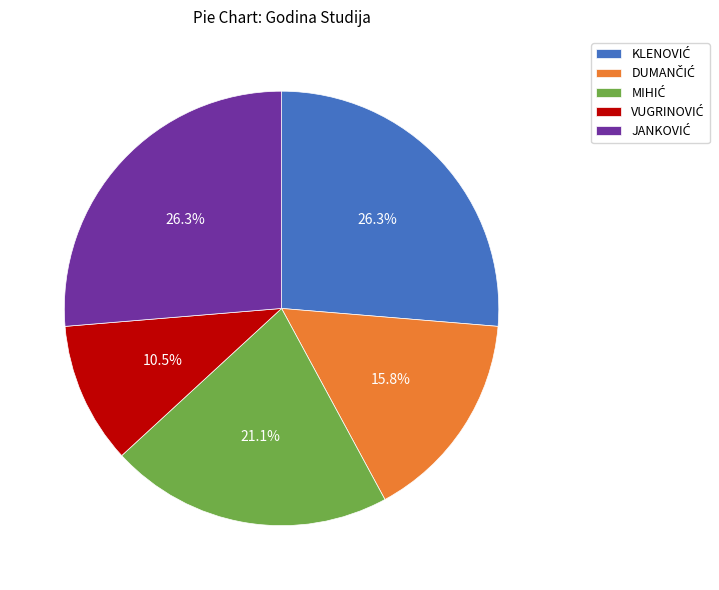

Does any single category account for the majority?

No